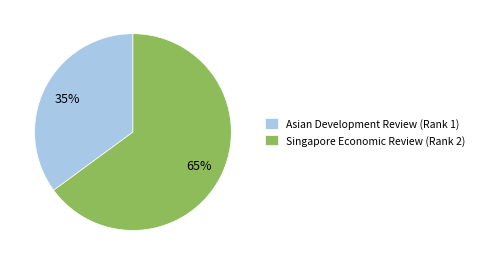

Count the number of slices in the pie.

2